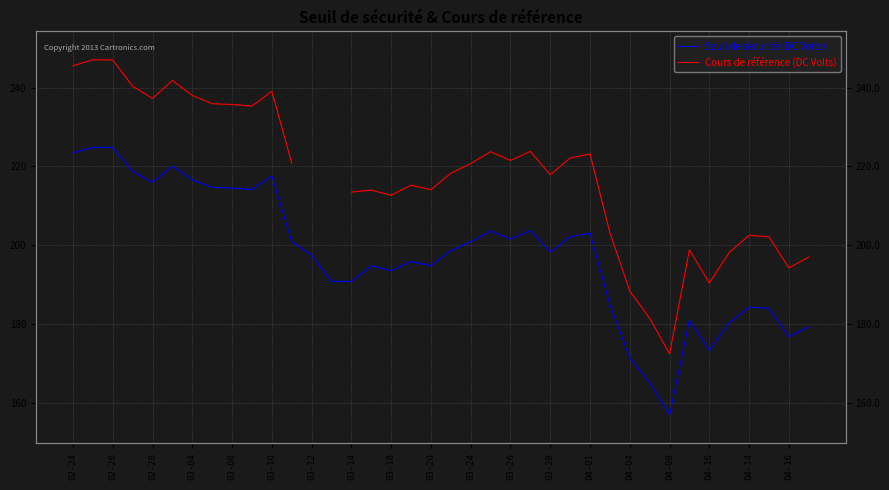

What position from the left is 31?

32